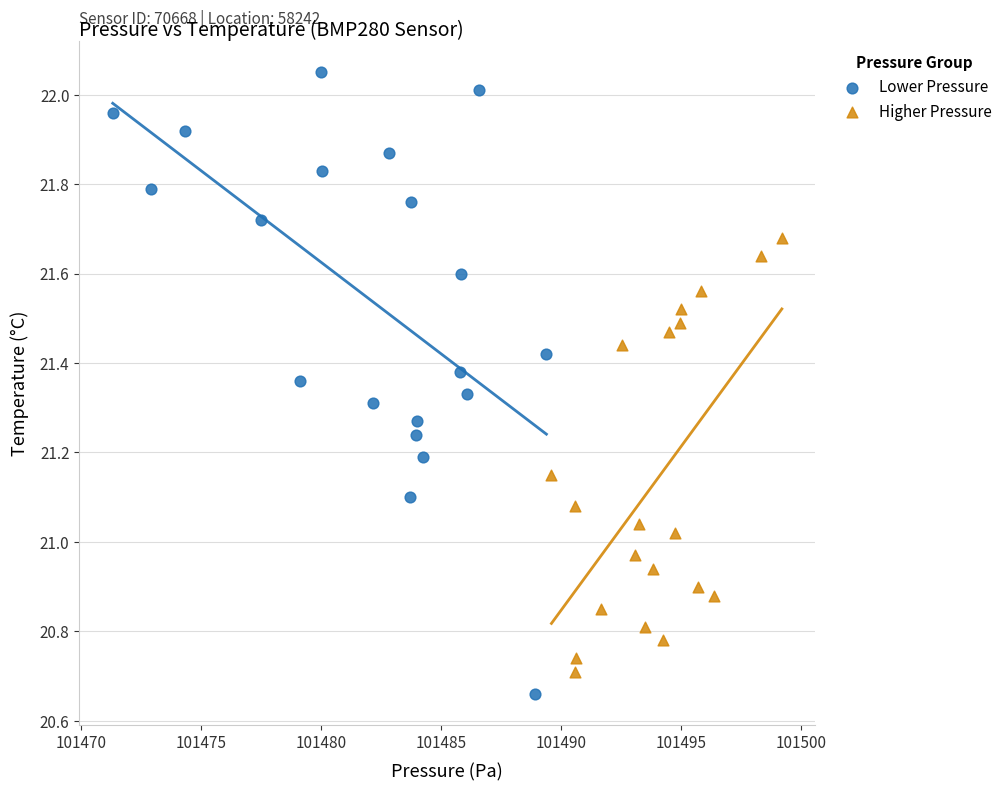

What are all the series names shown in the legend?

Lower Pressure, Higher Pressure